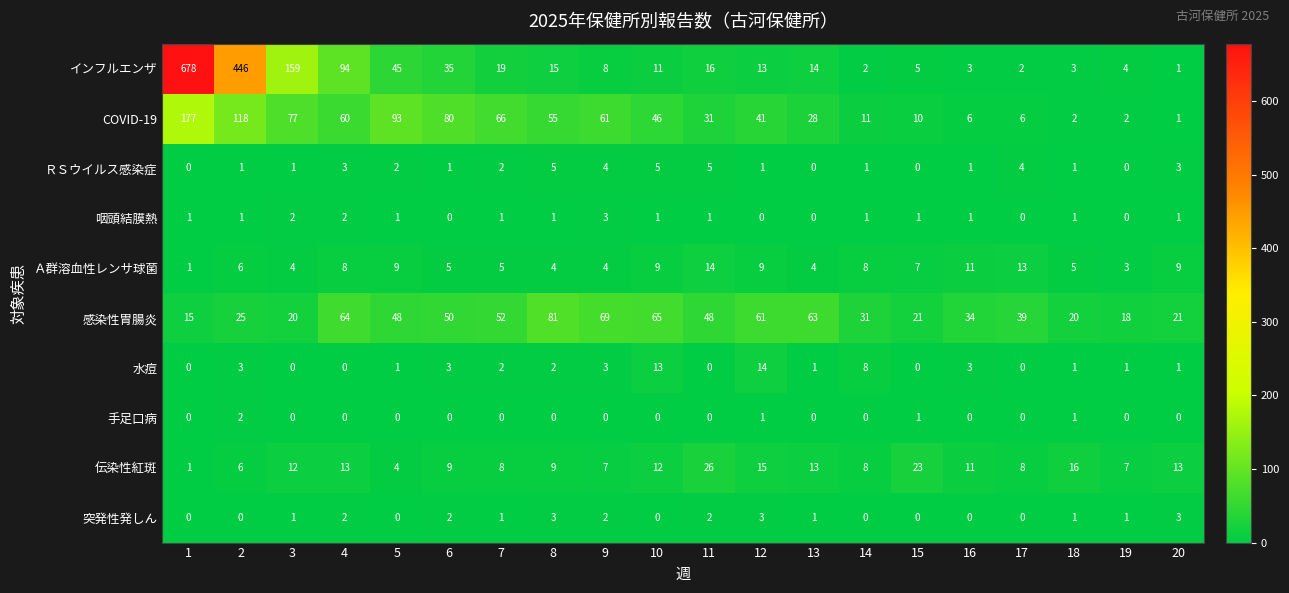

Between 4 and 20, which series saw the biggest shift?

インフルエンザ